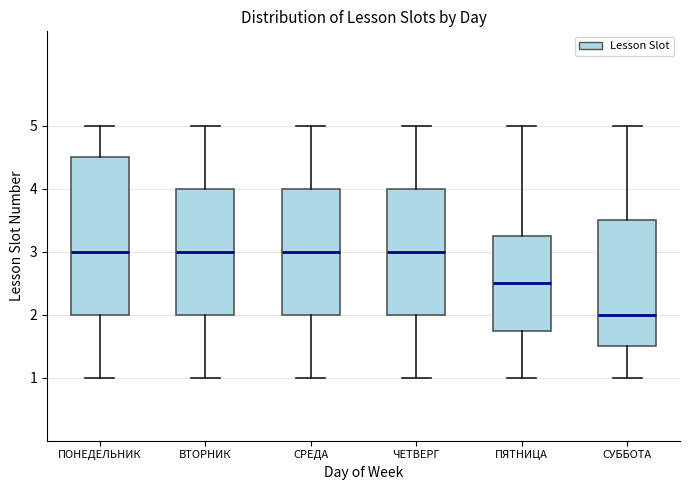

Which box's median line is the lowest?

СУББОТА